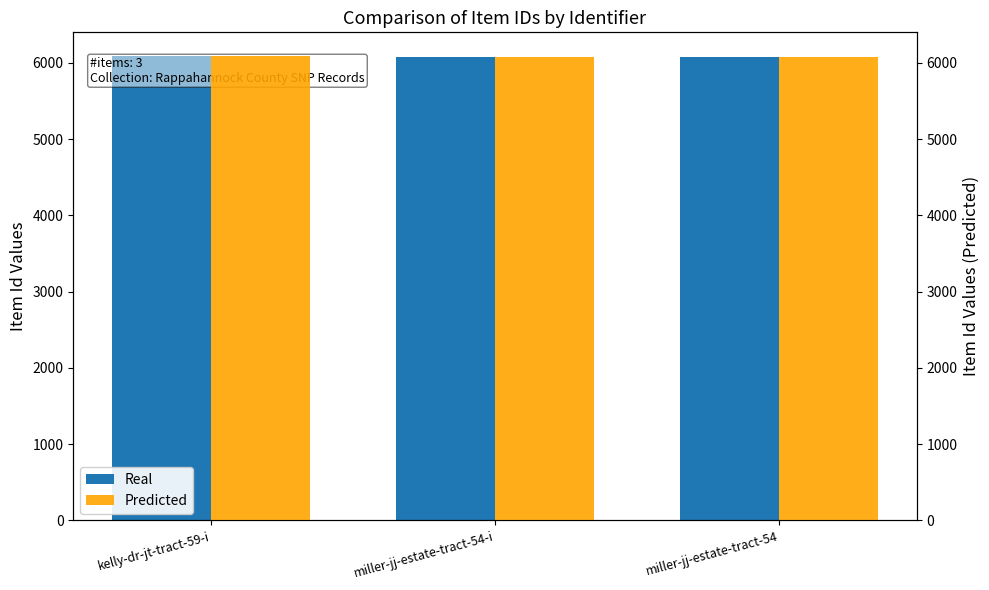

What is the average value of the Real series?

6077.7